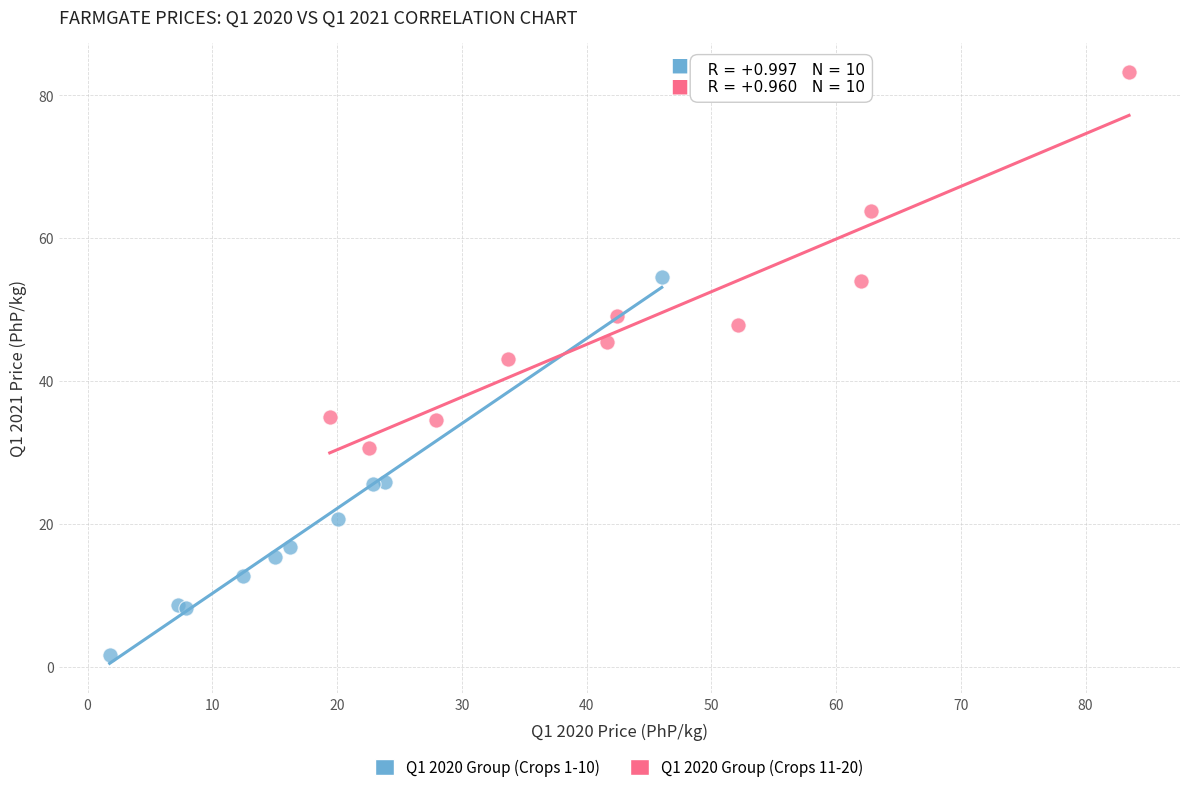

Which series reaches the maximum Y coordinate?

Q1 2020 Group (Crops 11-20)